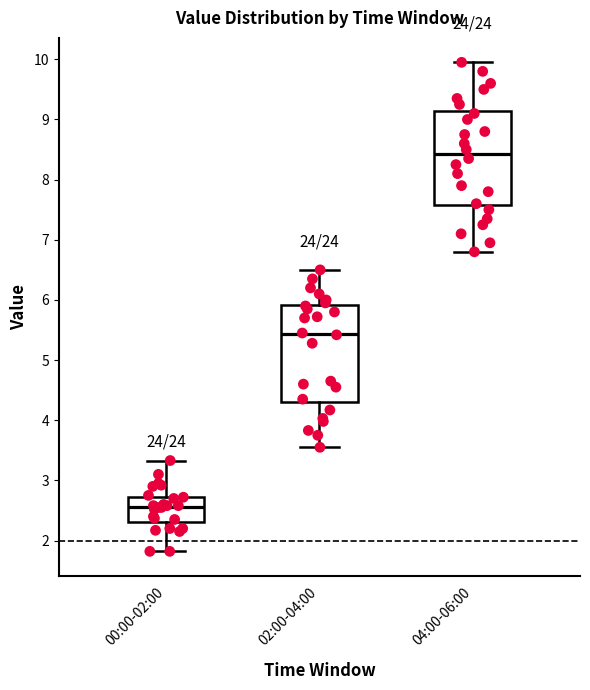

Where is the upper edge of the box for 00:00-02:00 on the y-axis? The values are not printed on the chart, so give them approximately, as read against the axis.

2.7